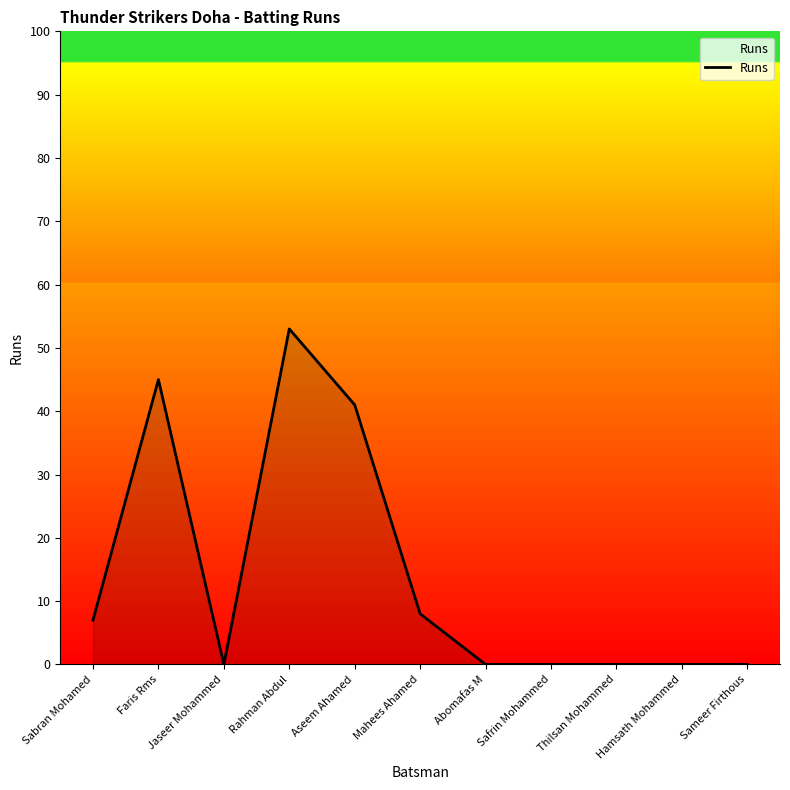

What is the sum of all values?

154